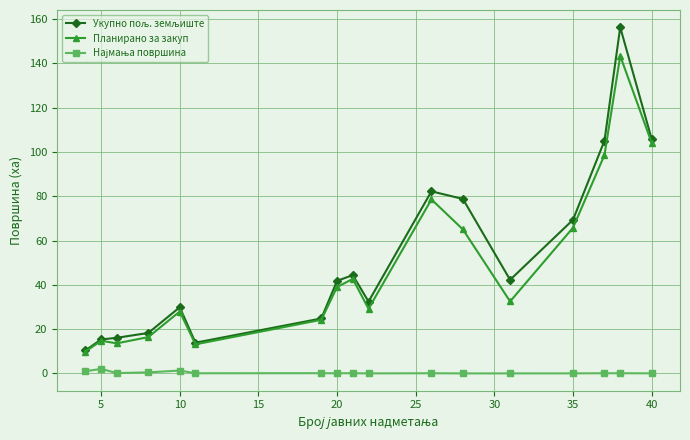

What is the highest value of the Планирано за закуп series?

143.4